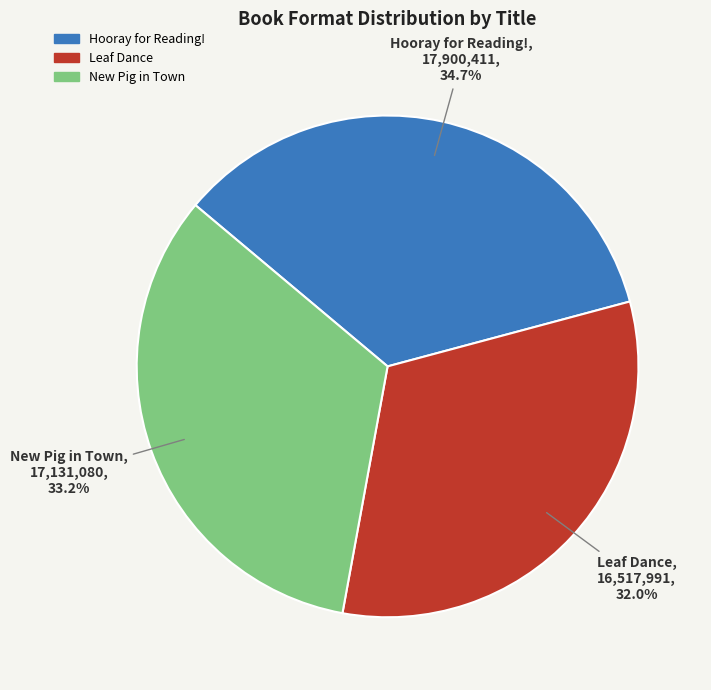

Count the number of slices in the pie.

3